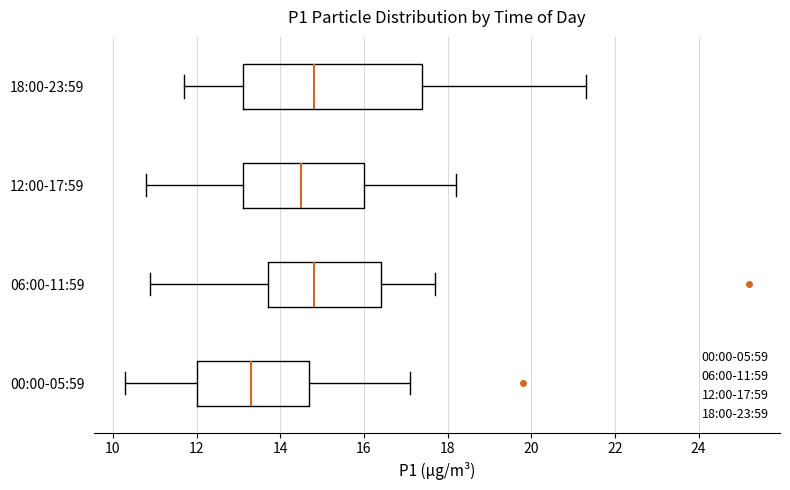

Reading bottom to top, read every box against the x-axis: the position of its median line, the range the box covers, and the ends of its whiskers. The values are not printed on the chart, so give them approximately, as read against the axis.

00:00-05:59: median 13.4, box 12.0 to 14.8, whiskers 10.4 to 17.2
06:00-11:59: median 14.8, box 13.8 to 16.4, whiskers 11.0 to 17.8
12:00-17:59: median 14.6, box 13.2 to 16.0, whiskers 10.8 to 18.2
18:00-23:59: median 14.8, box 13.2 to 17.4, whiskers 11.8 to 21.4